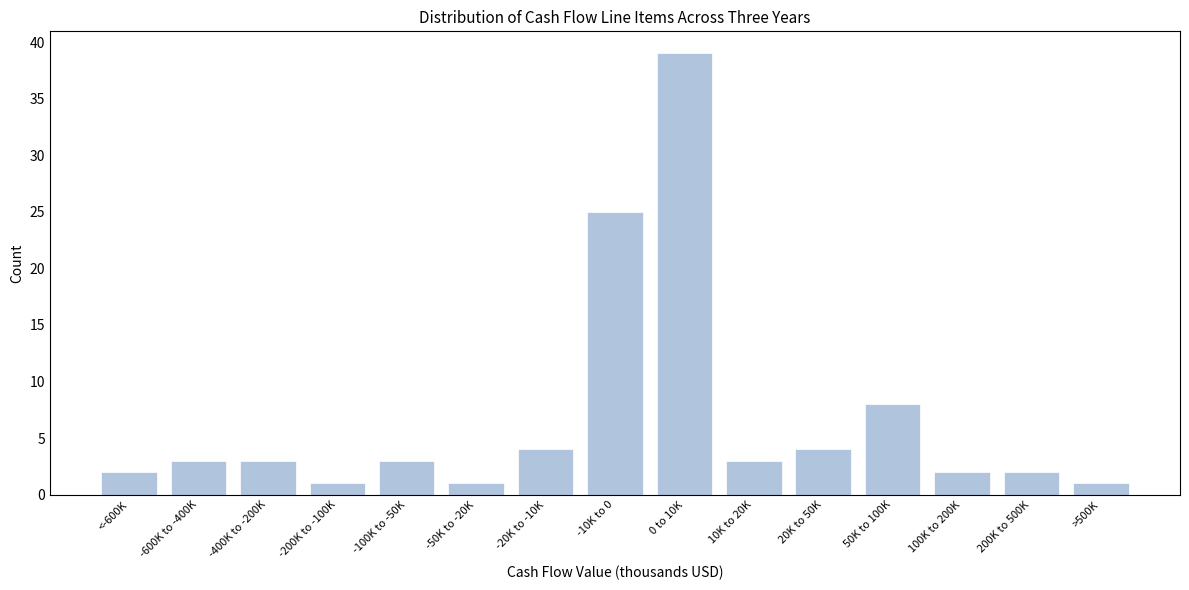

Reading left to right, what are all the values shown in this chart?

<-600K=2	-600K to -400K=3	-400K to -200K=3	-200K to -100K=1	-100K to -50K=3	-50K to -20K=1	-20K to -10K=4	-10K to 0=25	0 to 10K=39	10K to 20K=3	20K to 50K=4	50K to 100K=8	100K to 200K=2	200K to 500K=2	>500K=1